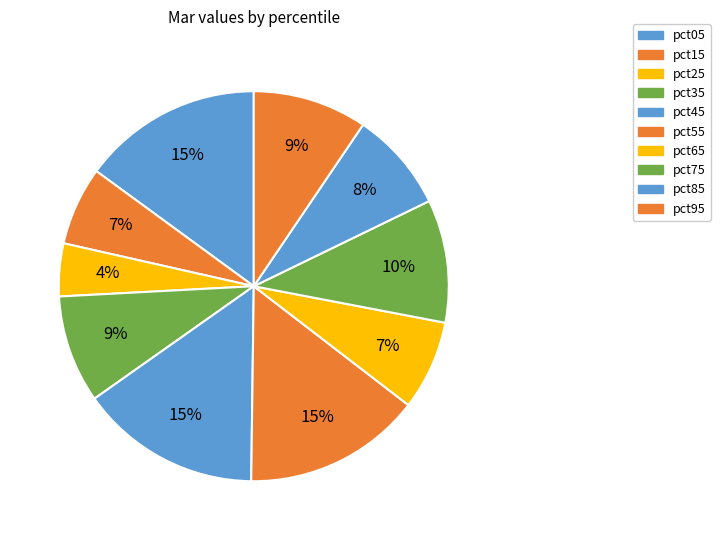

Is there a majority slice in this chart?

No